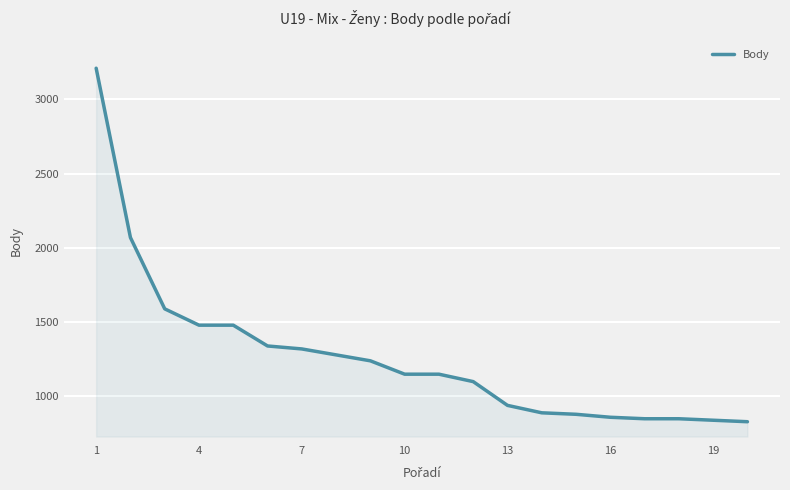

What is the greatest value displayed?

3210